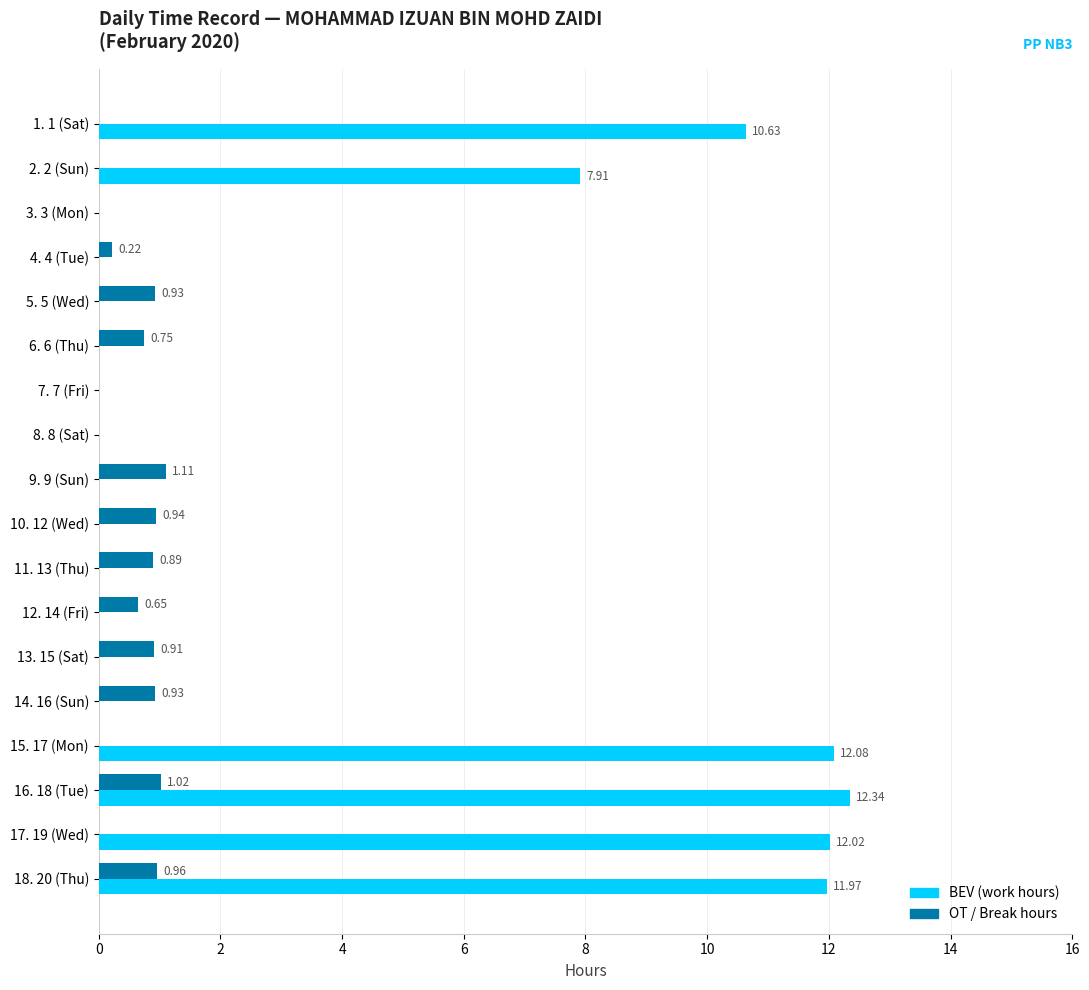

What is the total value across all series at 13. 15 (Sat)?

0.9